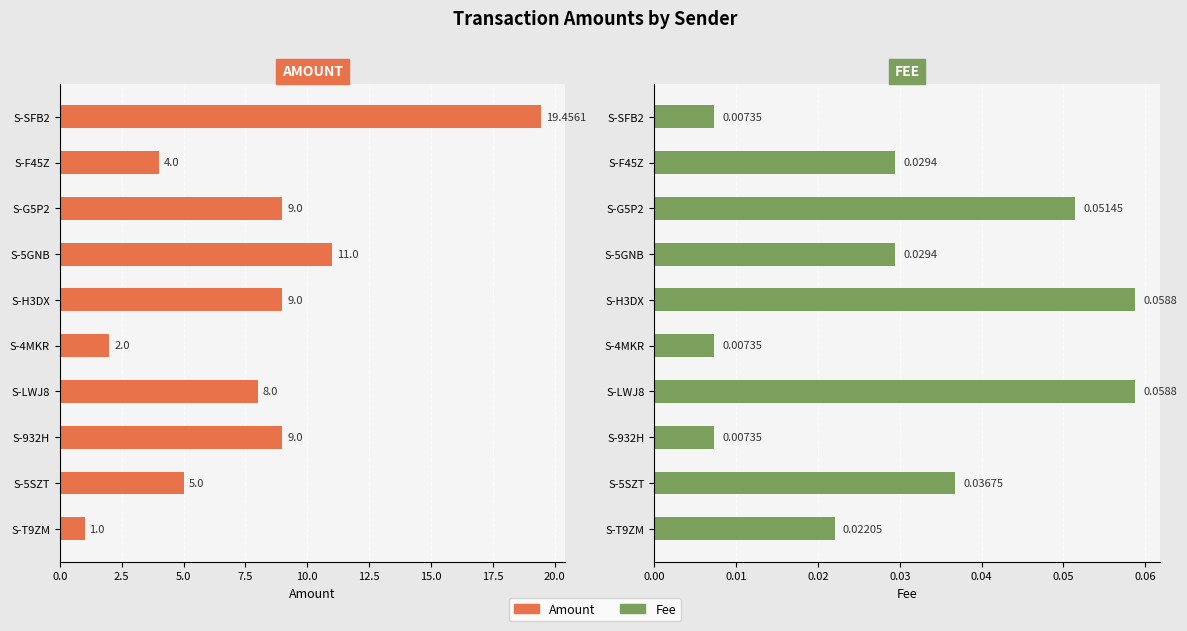

Is the value of Amount at S-T9ZM greater than the value of Fee at S-5GNB?

Yes